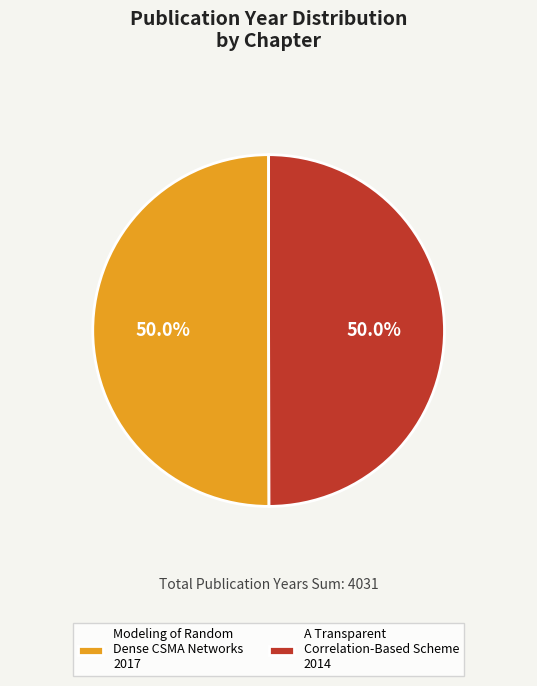

Combined, what portion of the pie is Modeling of Random Dense CSMA Networks 2017 and A Transparent Correlation-Based Scheme 2014?

100.0%